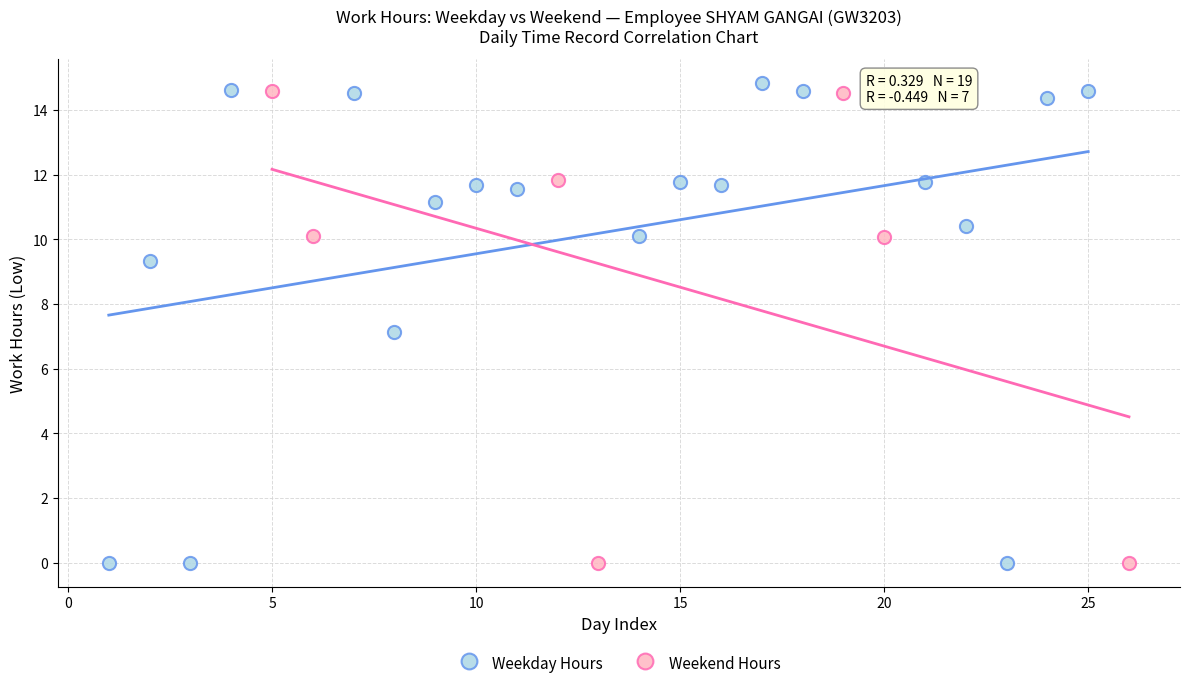

What are all the series names shown in the legend?

Weekday Hours, Weekend Hours